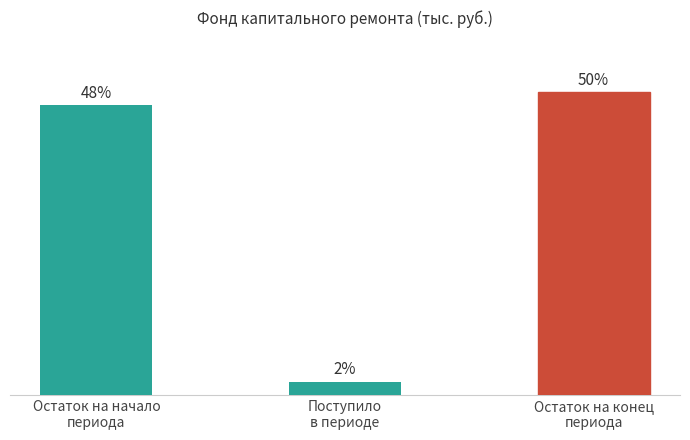

Is it true that the value at Остаток на начало
периода is 51.6?

False